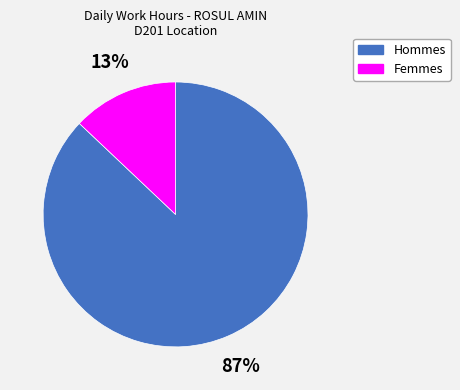

To the nearest percent, what is the difference between the largest and smallest slice percentages?

74%